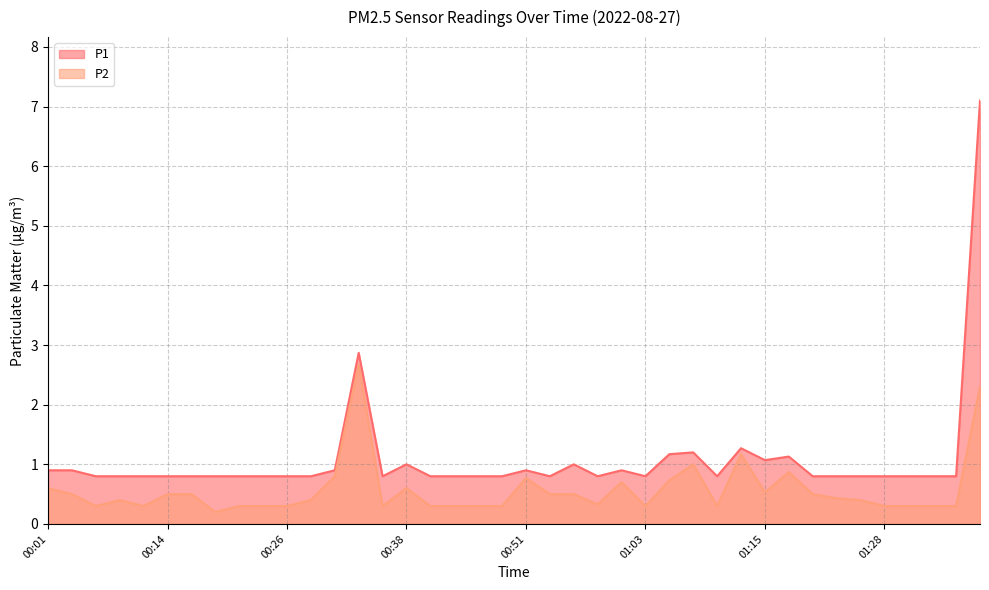

At how many categories does at least one series exceed 3?

1